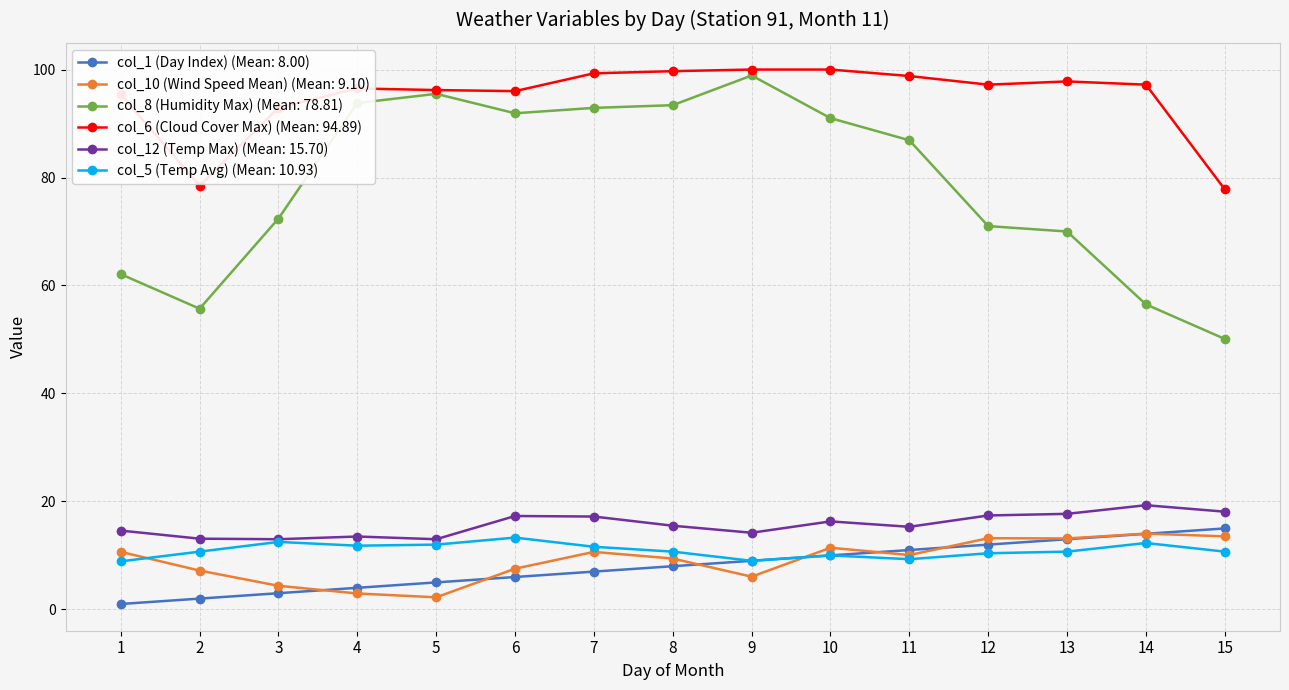

What is the spread (max minus min) of values at 3?

89.9